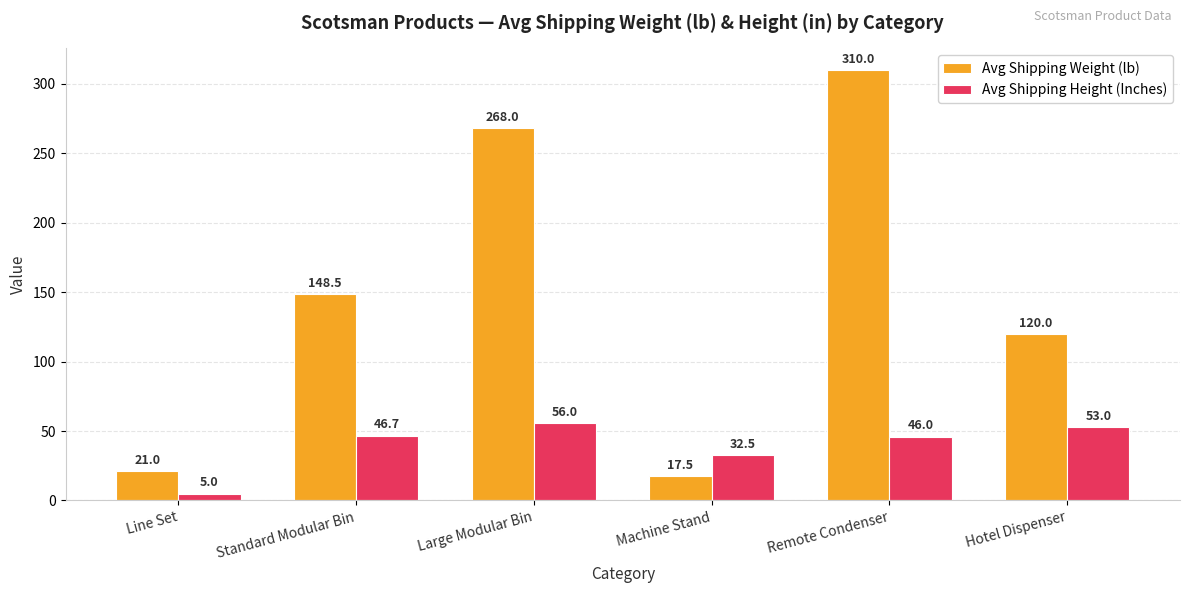

Reading right to left, list all the values displayed in this chart.

Avg Shipping Weight (lb): 120.0	310.0	17.5	268.0	148.5	21.0
Avg Shipping Height (Inches): 53.0	46.0	32.5	56.0	46.7	5.0